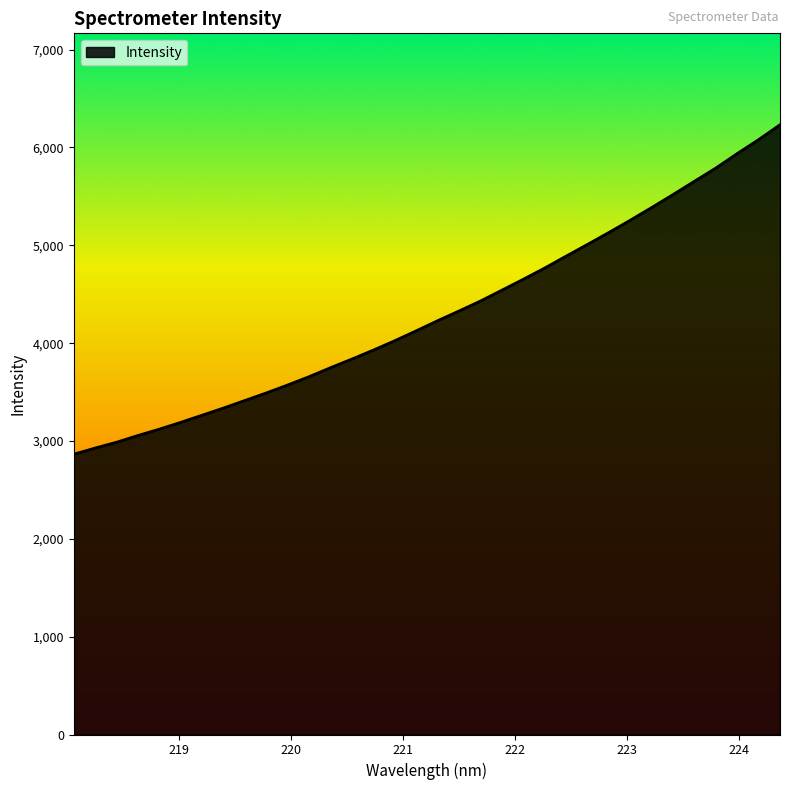

What is the maximum value shown in the chart?

6232.1